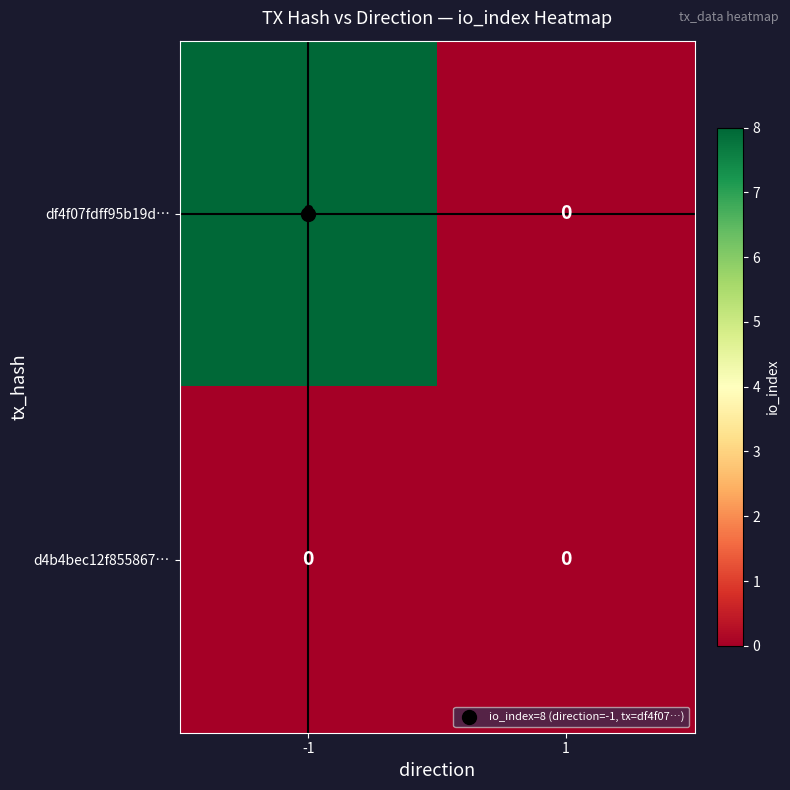

List the series in order of their peak value, lowest first.

d4b4bec12f855867…, df4f07fdff95b19d…